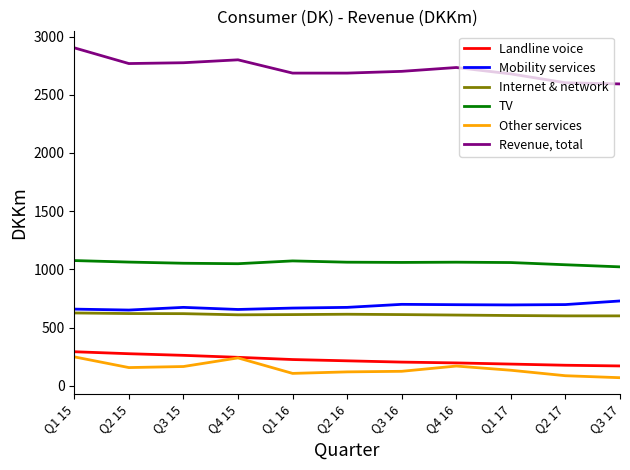

True or false: Mobility services has a value of 668 at Q1 16.

True